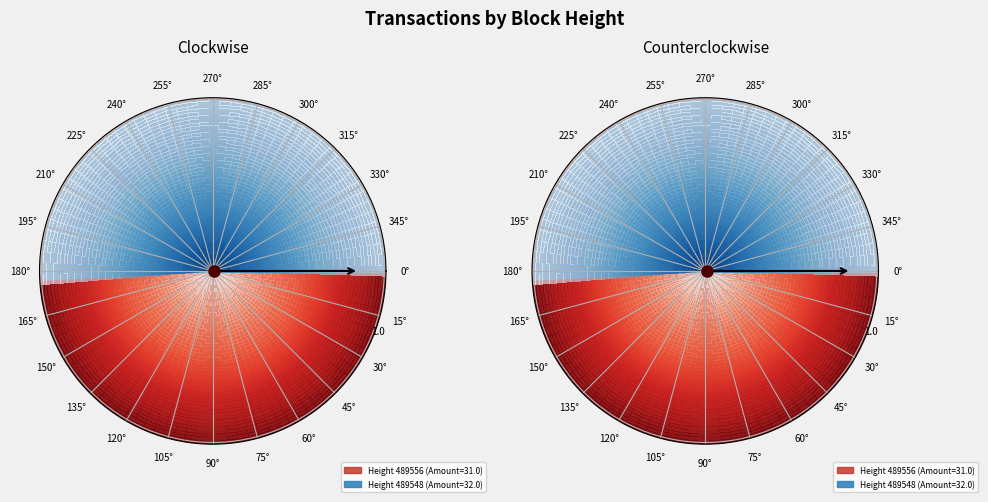

Count the number of slices in the pie.

2